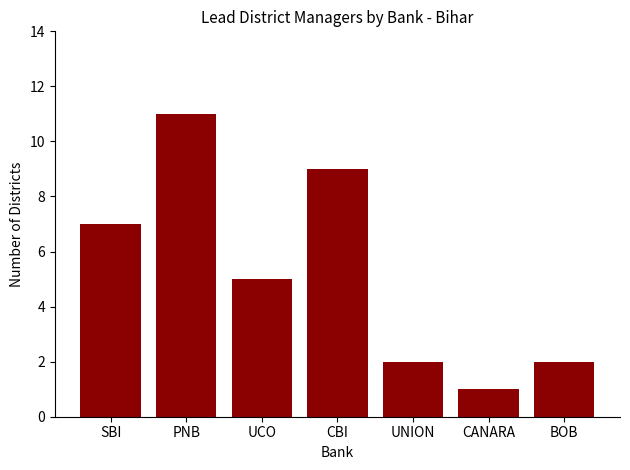

Is it true that the value at UCO is 7?

False